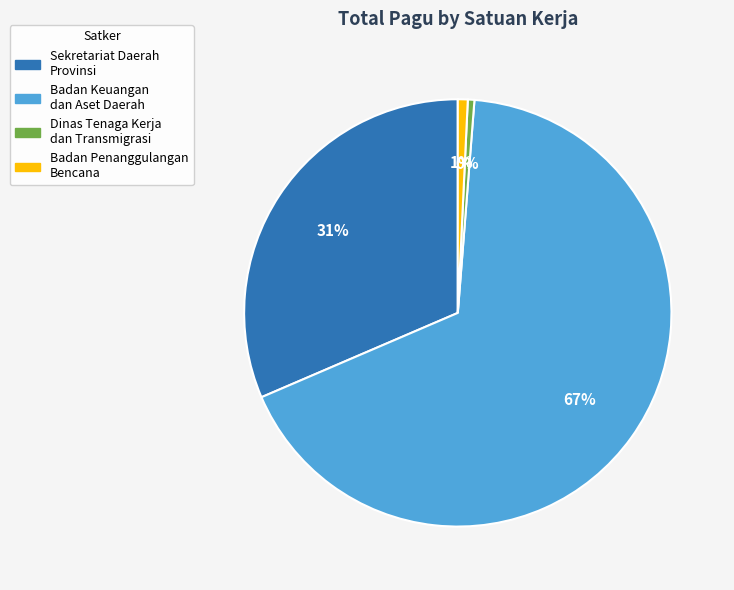

Is it true that Badan Keuangan dan Aset Daerah is 77% of the pie?

False